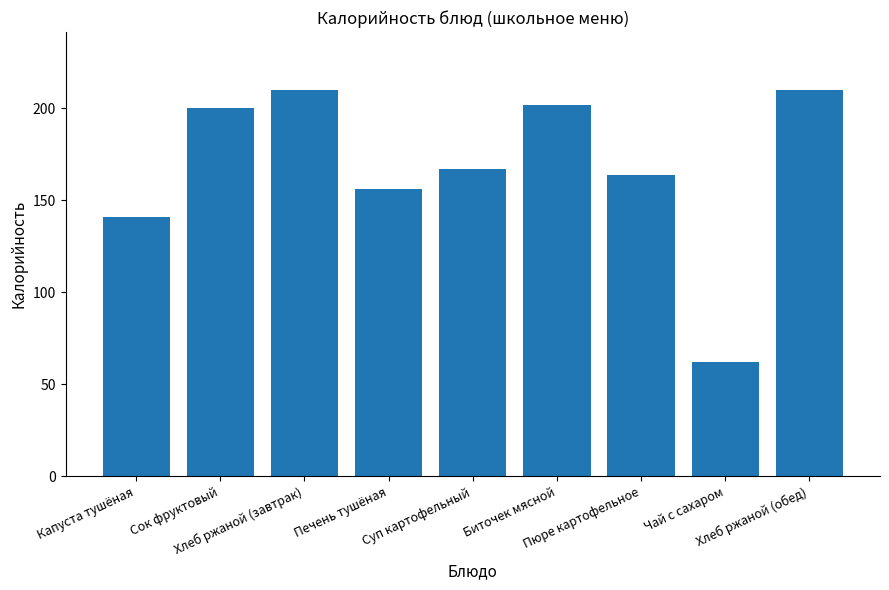

What is the value of the 4th bar from the left?

156